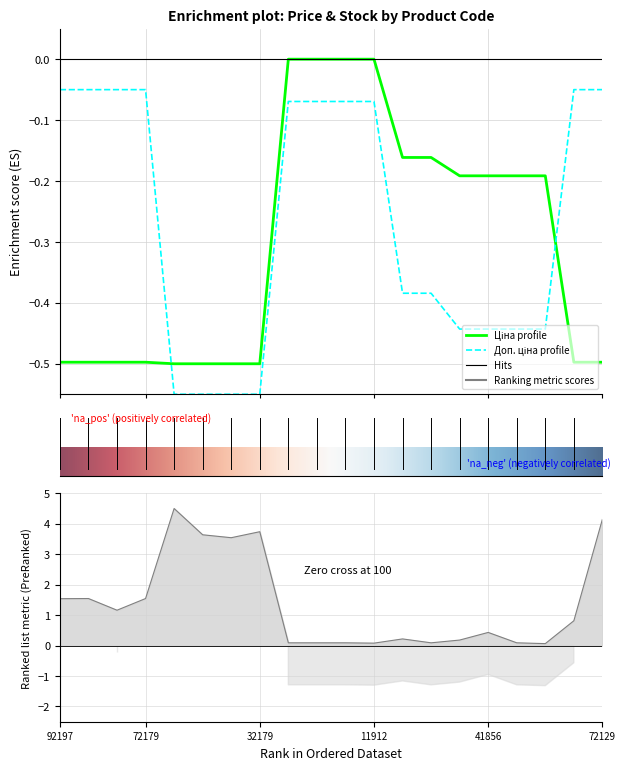

Reading right to left, list all the values displayed in this chart.

Ціна: -0.5	-0.5	-0.2	-0.2	-0.2	-0.2	-0.2	-0.2	0.0	0.0	0.0	0.0	-0.5	-0.5	-0.5	-0.5	-0.5	-0.5	-0.5	-0.5
Доп. ціна: -0.1	-0.1	-0.4	-0.4	-0.4	-0.4	-0.4	-0.4	-0.1	-0.1	-0.1	-0.1	-0.5	-0.5	-0.5	-0.5	-0.1	-0.1	-0.1	-0.1
Залишок: 4.1	0.8	0.1	0.1	0.4	0.2	0.1	0.2	0.1	0.1	0.1	0.1	3.7	3.5	3.6	4.5	1.5	1.2	1.5	1.5